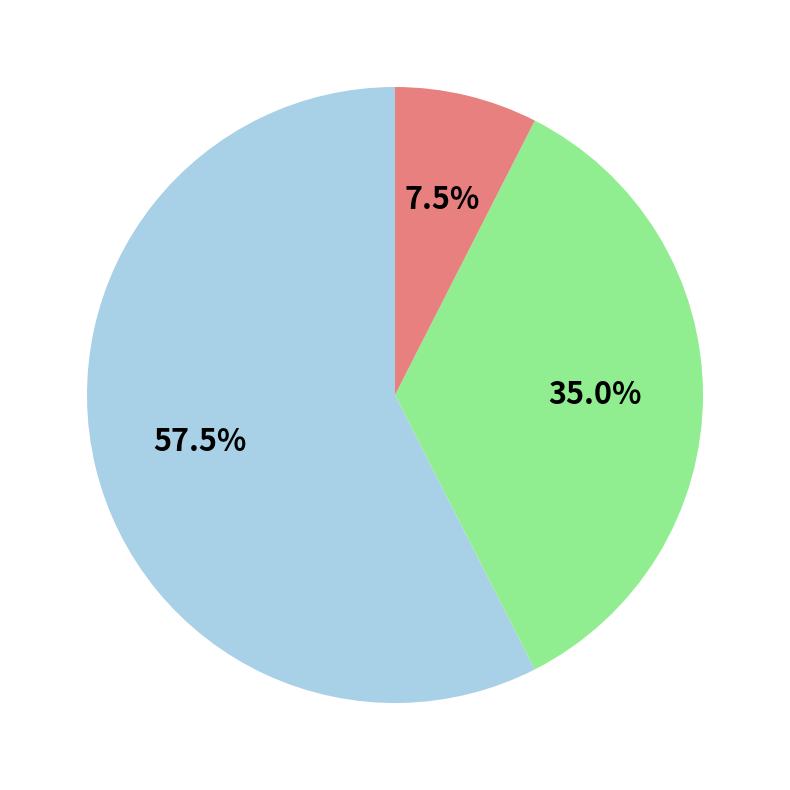

Does any single category account for the majority?

Yes